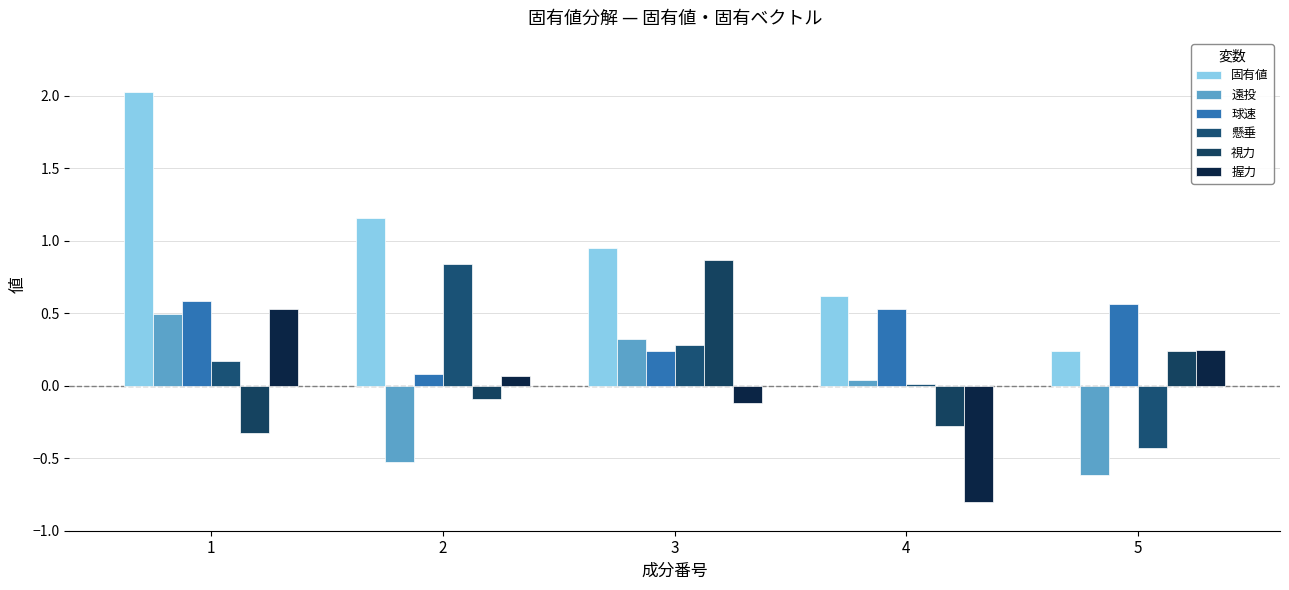

Count the number of categories in the chart.

5